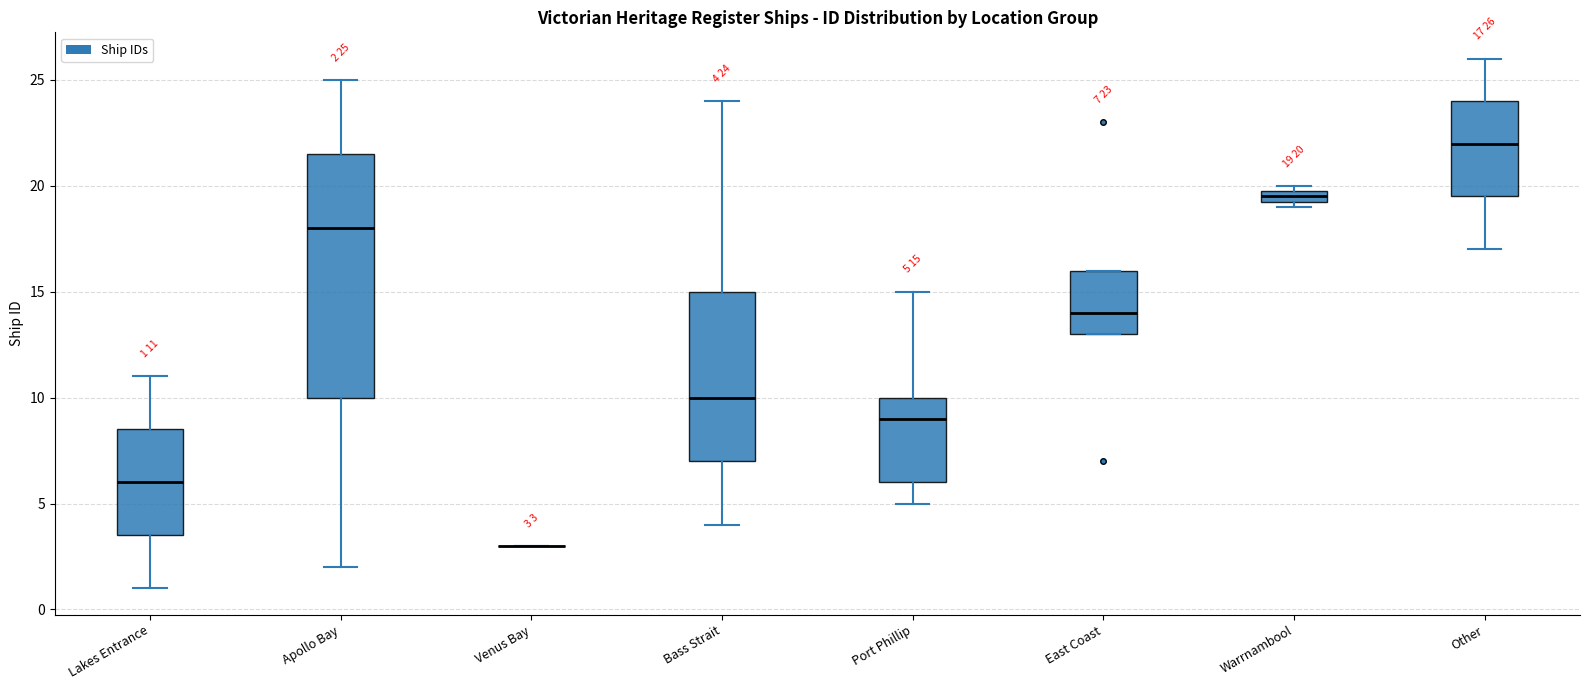

Which box is the tallest, from its lower edge to its upper edge?

Apollo Bay